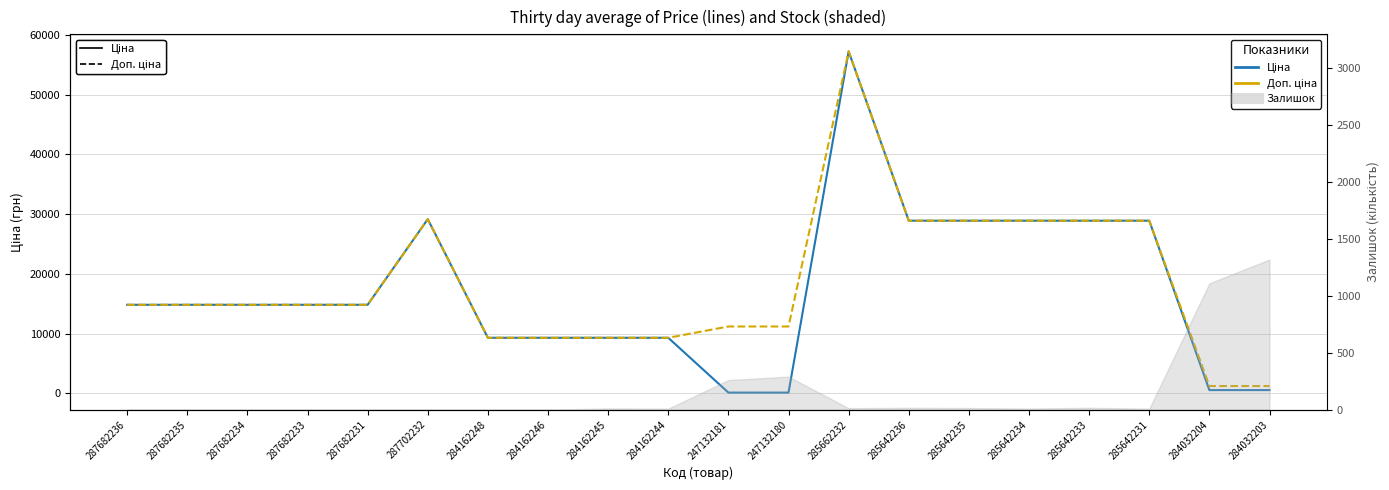

What is the sum of the Доп. ціна values at 285642236 and 247132180?

40083.7